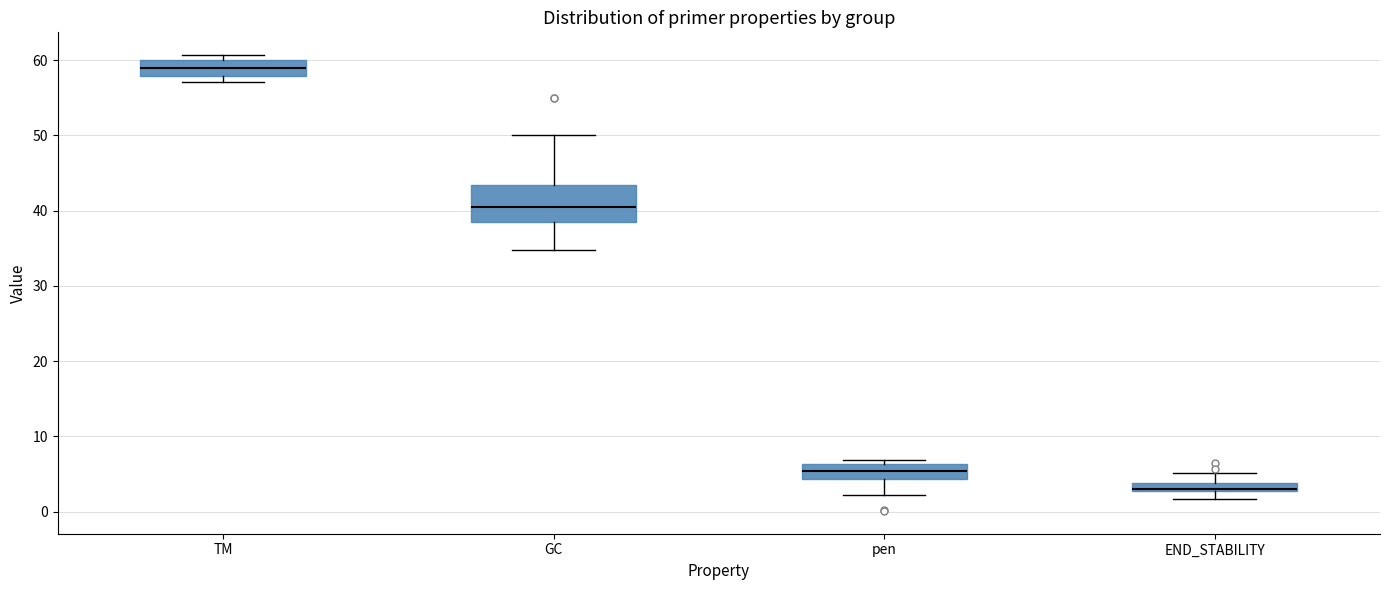

Where does the lower whisker of the box for END_STABILITY end on the y-axis? The values are not printed on the chart, so give them approximately, as read against the axis.

2